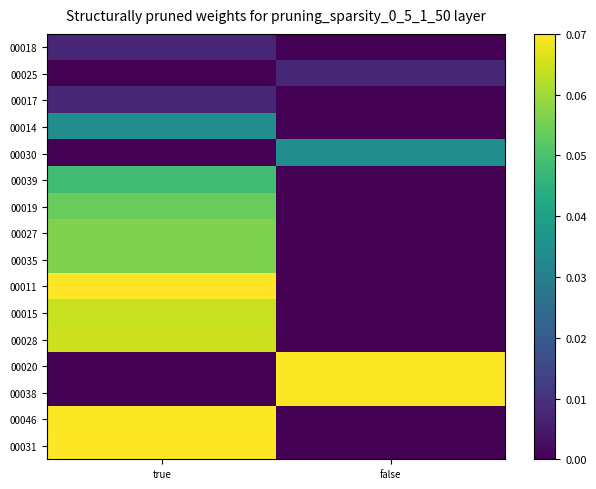

Reading left to right, transcribe all the data shown in this chart.

00018: true=0.0	false=0.0
00025: true=0.0	false=0.0
00017: true=0.0	false=0.0
00014: true=0.0	false=0.0
00030: true=0.0	false=0.0
00039: true=0.0	false=0.0
00019: true=0.1	false=0.0
00027: true=0.1	false=0.0
00035: true=0.1	false=0.0
00011: true=0.1	false=0.0
00015: true=0.1	false=0.0
00028: true=0.1	false=0.0
00020: true=0.0	false=0.1
00038: true=0.0	false=0.1
00046: true=0.1	false=0.0
00031: true=0.1	false=0.0